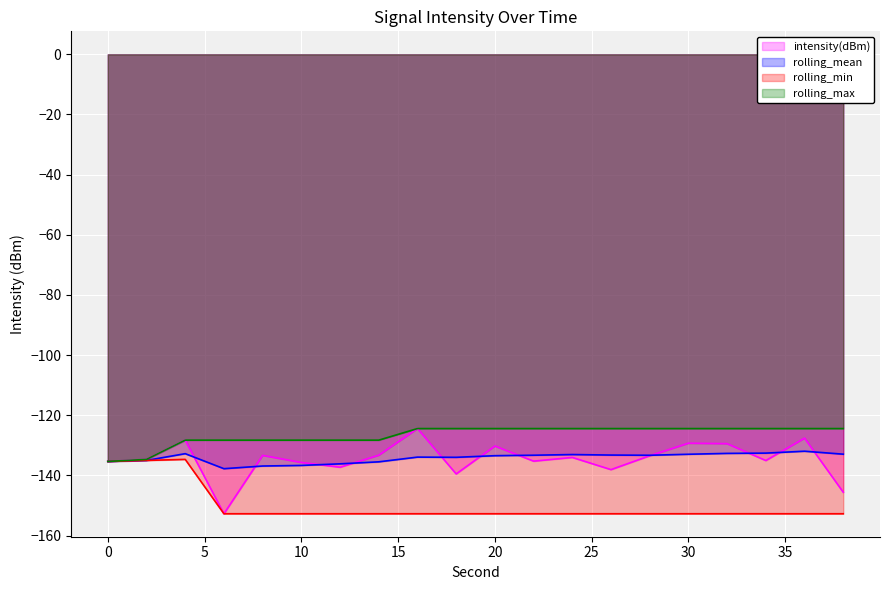

Which series has the largest range (max minus min)?

intensity(dBm)